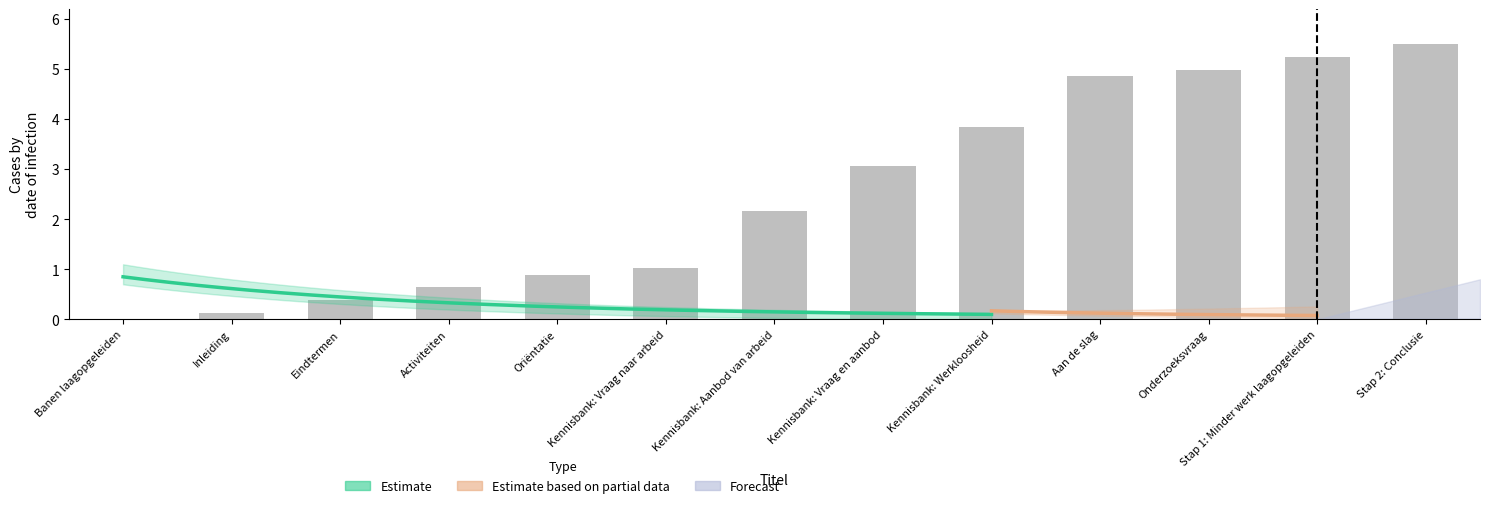

What is the difference between the maximum and minimum values?

5.5